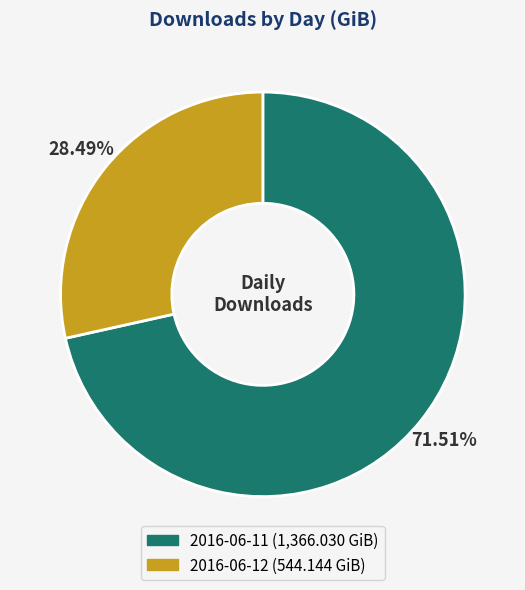

To the nearest percent, what is the average slice percentage?

50%